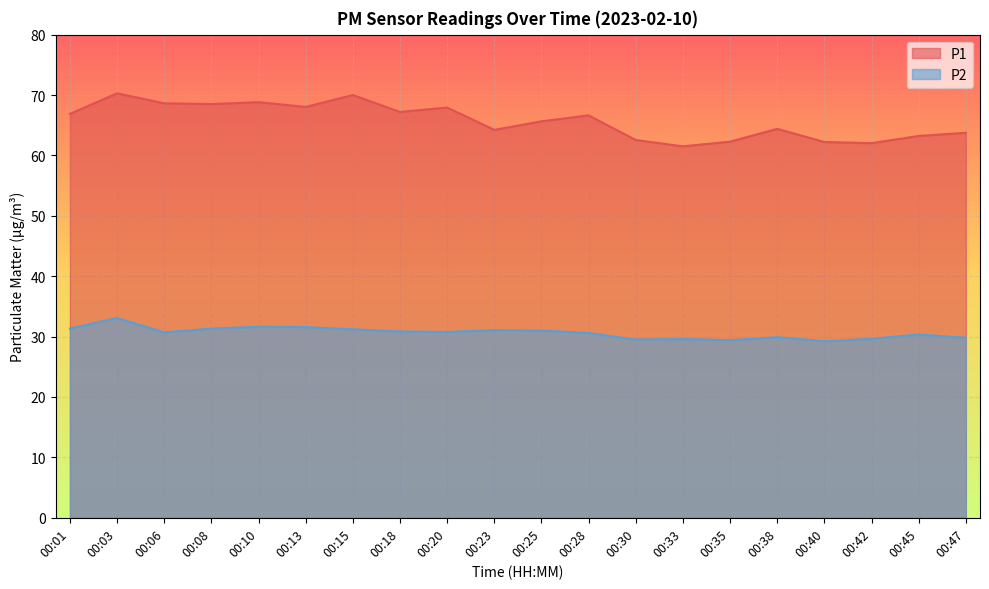

Does the chart display data point markers on the line(s)?

No